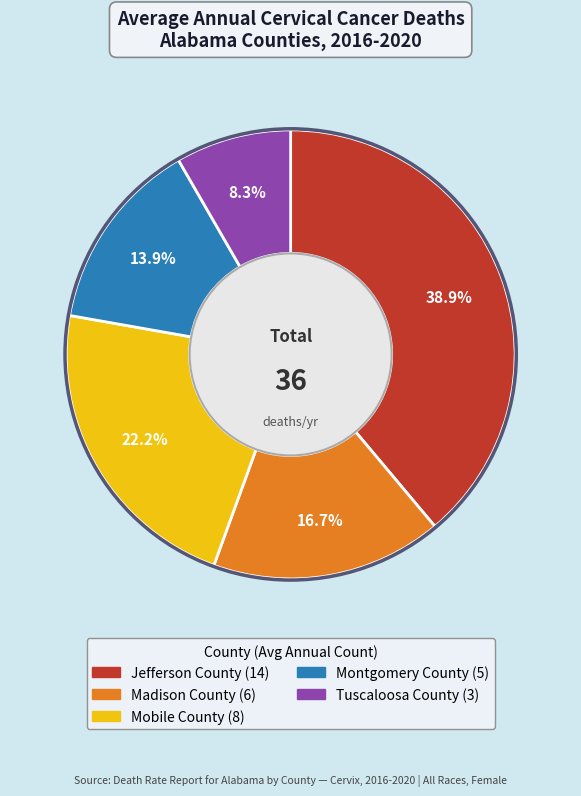

How many segments does this pie chart have?

5